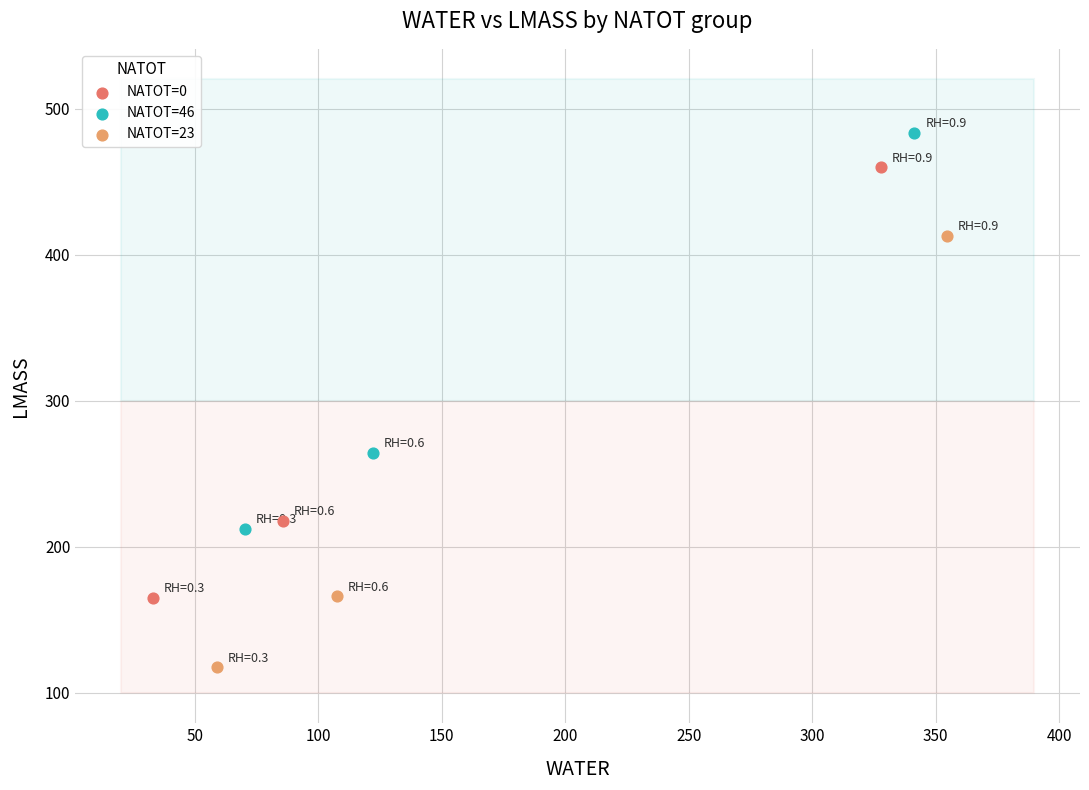

Which series reaches the minimum Y coordinate?

NATOT=23